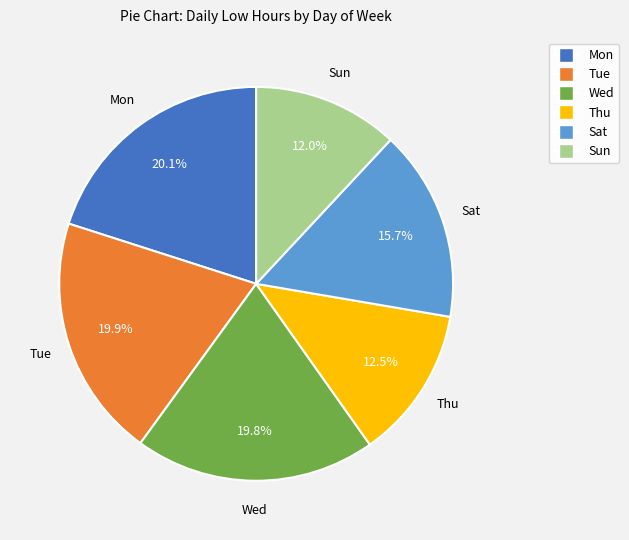

The Sat slice represents 16% of the pie. True or false?

True